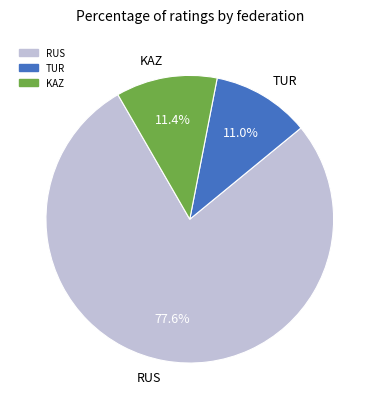

What is the total percentage of RUS and TUR?

88.6%